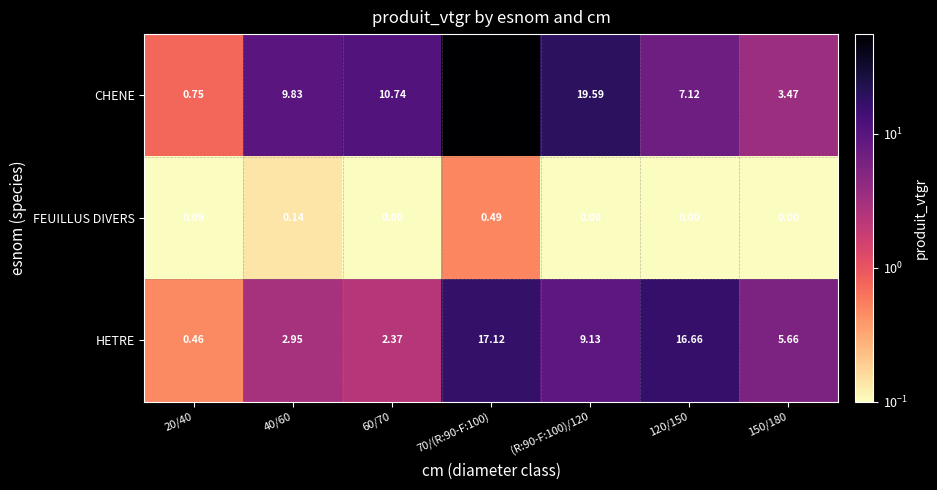

Between 20/40 and (R:90-F:100)/120, which series saw the biggest shift?

CHENE